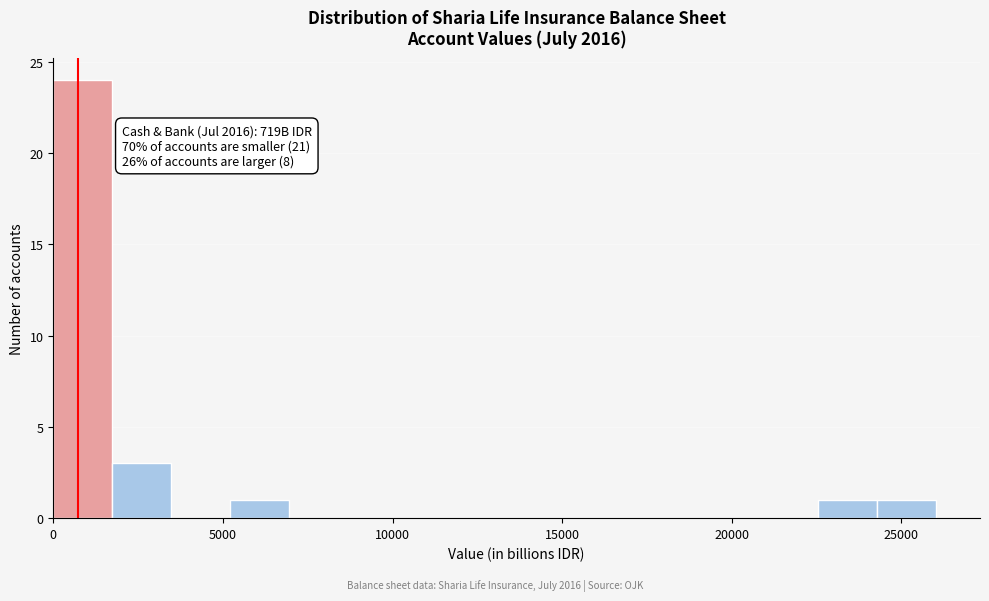

Read against the x-axis, roughly where is the centre of the tallest bar?

1000